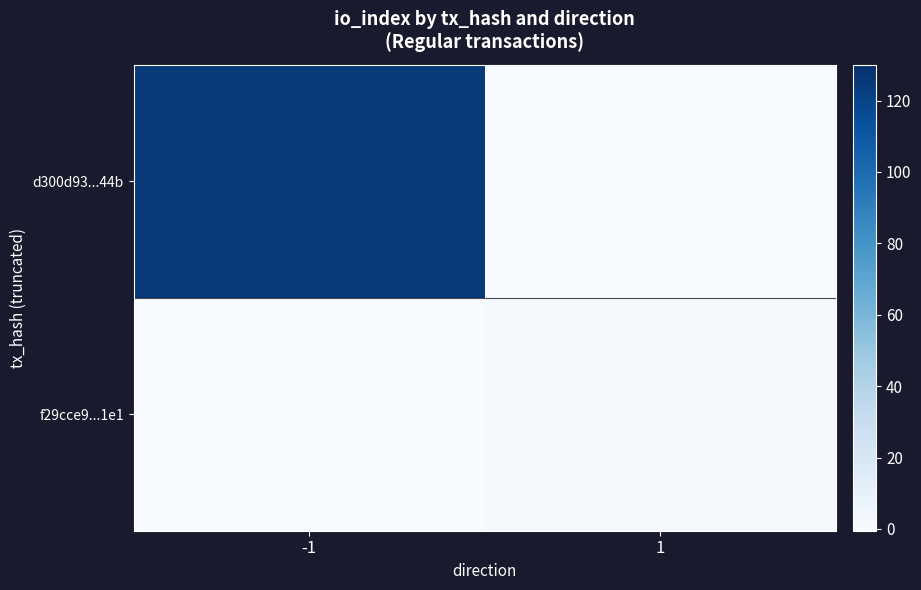

At how many categories does at least one series exceed 53?

1